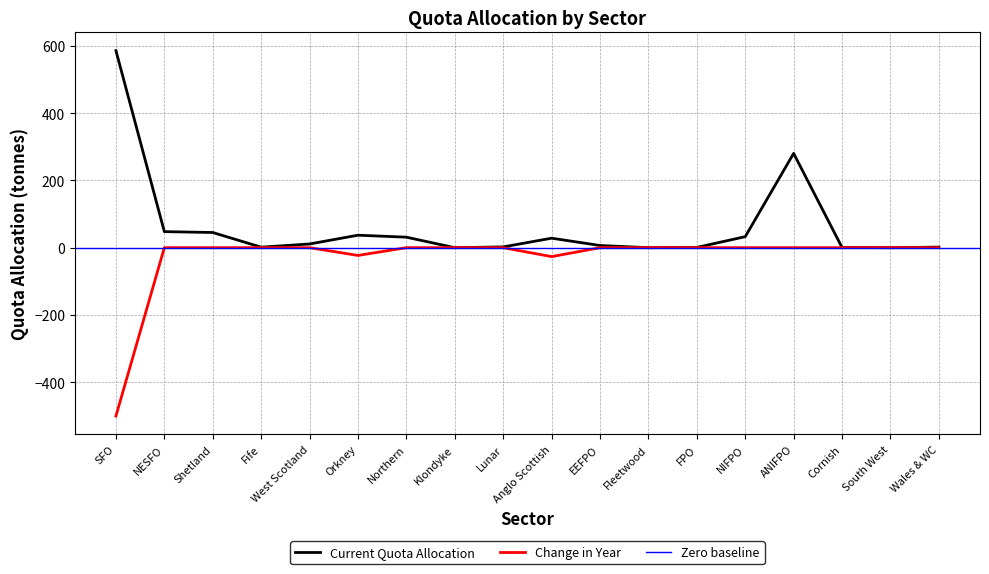

True or false: Change in Year has a value of 0.0 at NESFO.

True